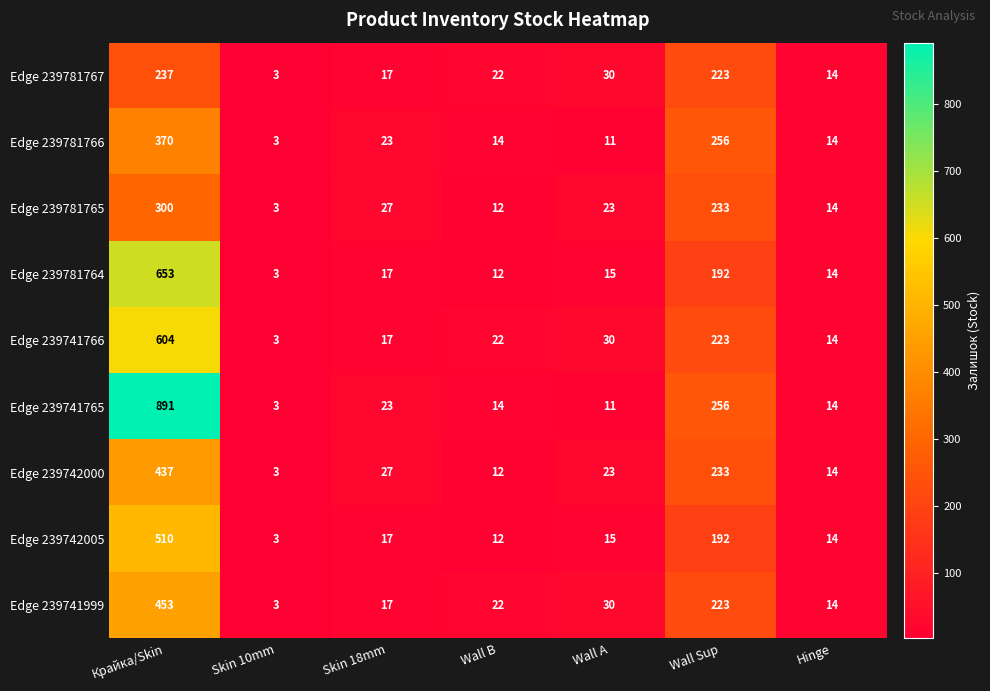

What is the sum of the Edge 239742005 values at Wall Sup and Wall A?

207